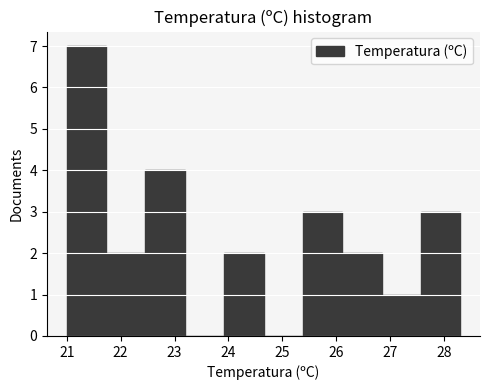

Reading left to right, list every bar in this chart as the range it spans on the x-axis followed by its height. Neither the bar edges nor the heights are printed on the chart, so give them approximately, as read against the axes.

21.00 to 21.73: 7
21.73 to 22.46: 2
22.46 to 23.19: 4
23.19 to 23.92: 0
23.92 to 24.65: 2
24.65 to 25.38: 0
25.38 to 26.11: 3
26.11 to 26.84: 2
26.84 to 27.57: 1
27.57 to 28.30: 3